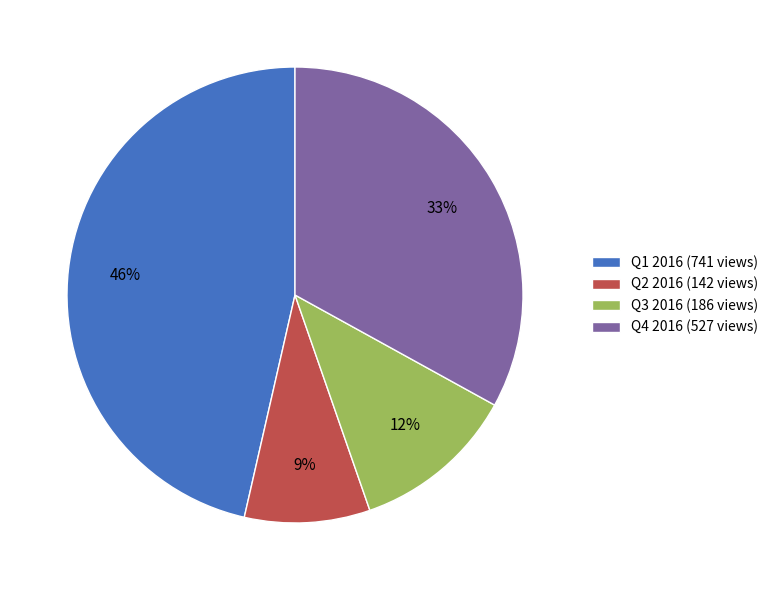

Between Q1 2016 (741 views) and Q3 2016 (186 views), which is larger?

Q1 2016 (741 views)